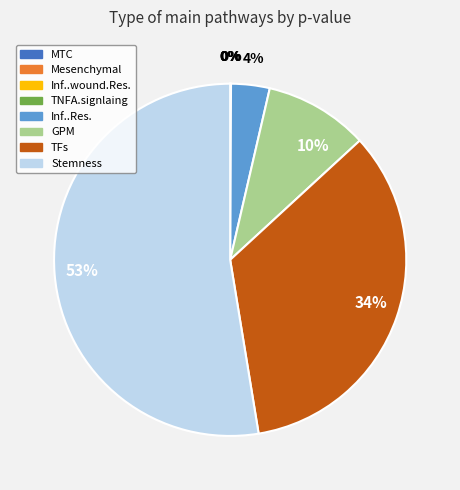

To the nearest percent, what is the average slice percentage?

12%